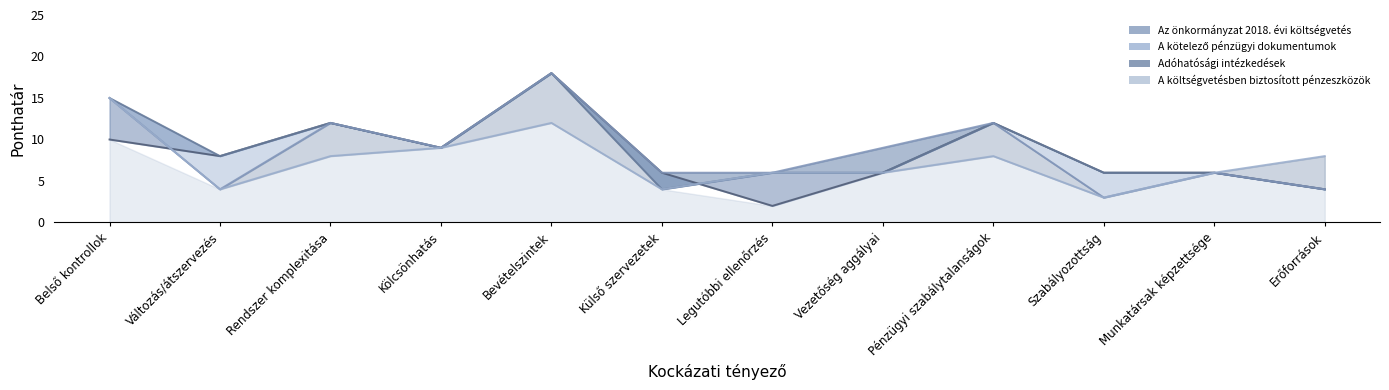

True or false: Adóhatósági intézkedések and A költségvetésben biztosított pénzeszközök cross at least once.

False